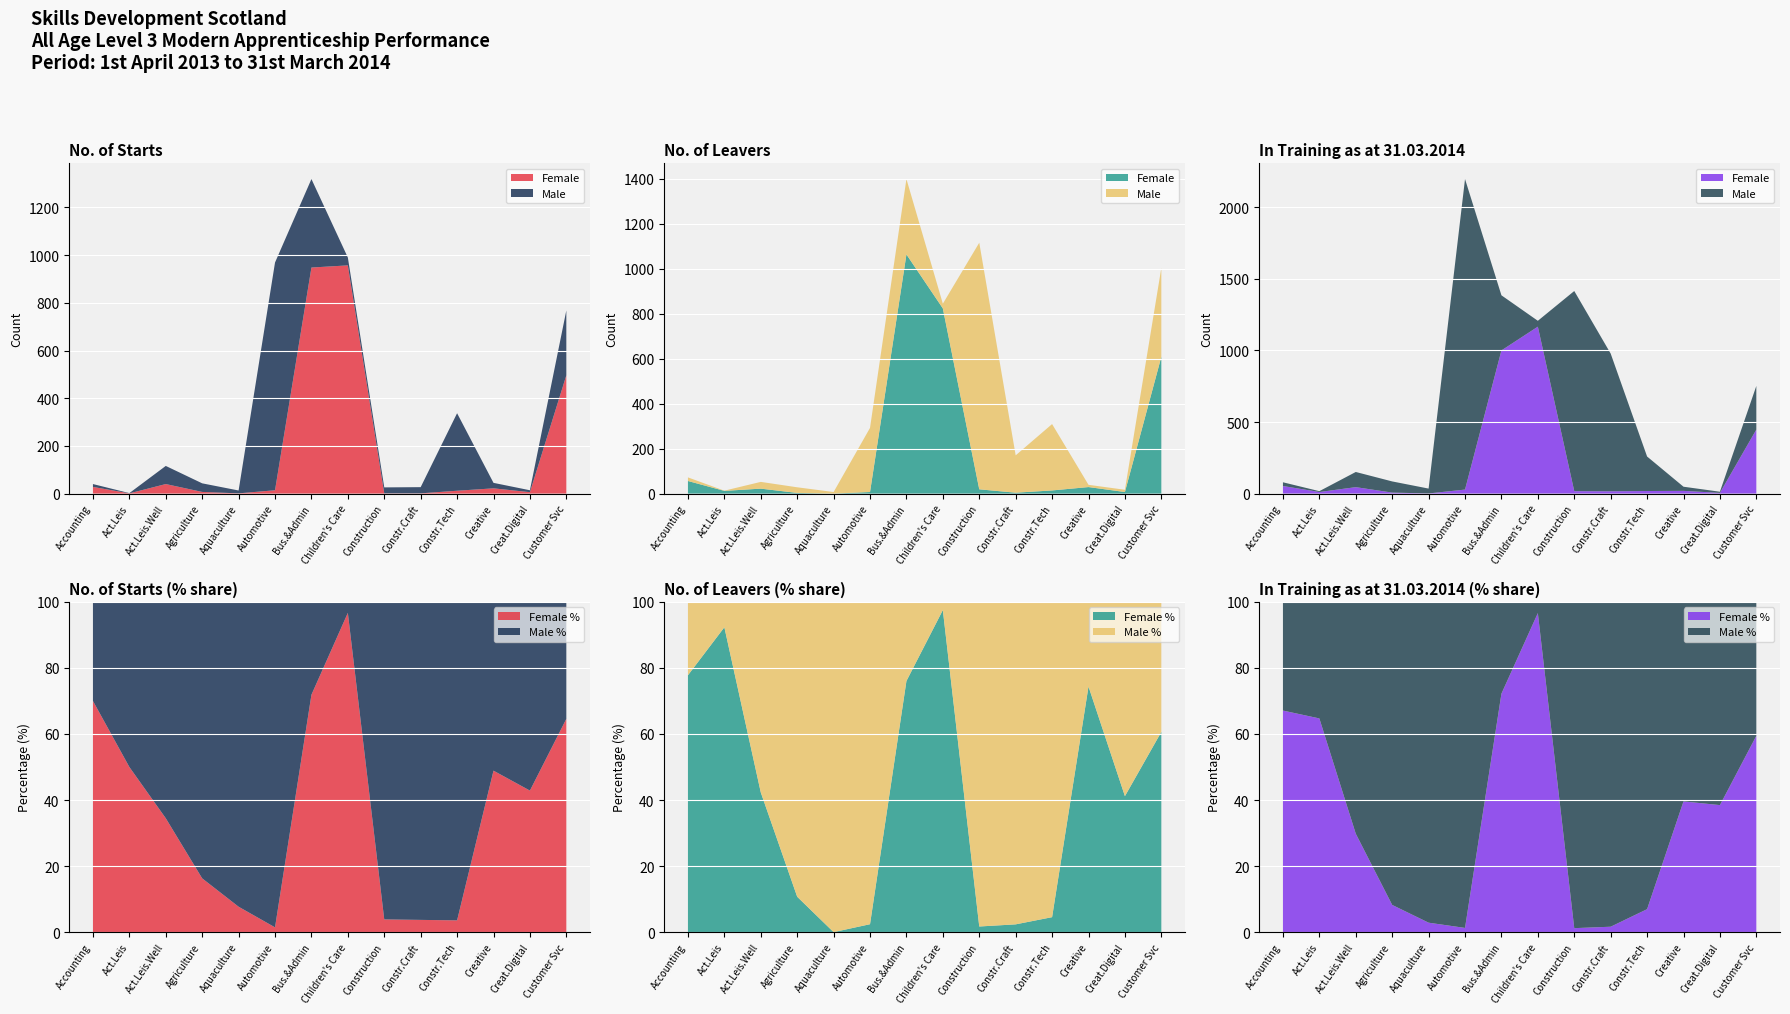

Reading left to right, list all the values displayed in this chart.

No of Starts (Female): 28	1	40	7	1	14	948	957	1	1	12	22	6	496
No of Starts (Male): 12	1	76	36	12	955	371	33	25	26	325	23	8	272
No of Leavers (Female): 56	12	22	3	0	7	1063	823	19	4	14	29	7	608
No of Leavers (Male): 16	1	30	25	7	285	335	21	1096	166	295	10	10	395
In Training Female: 53	11	45	7	1	28	1000	1166	17	16	18	19	5	447
In Training Male: 26	6	106	78	34	2169	385	41	1398	962	241	29	8	305